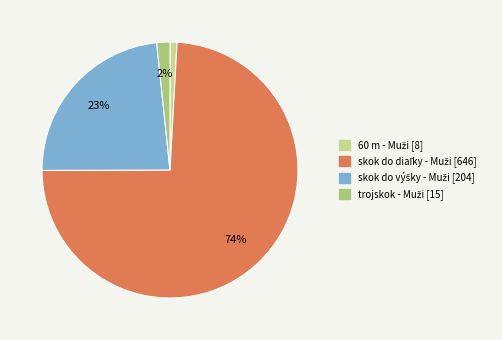

Is there a majority slice in this chart?

Yes